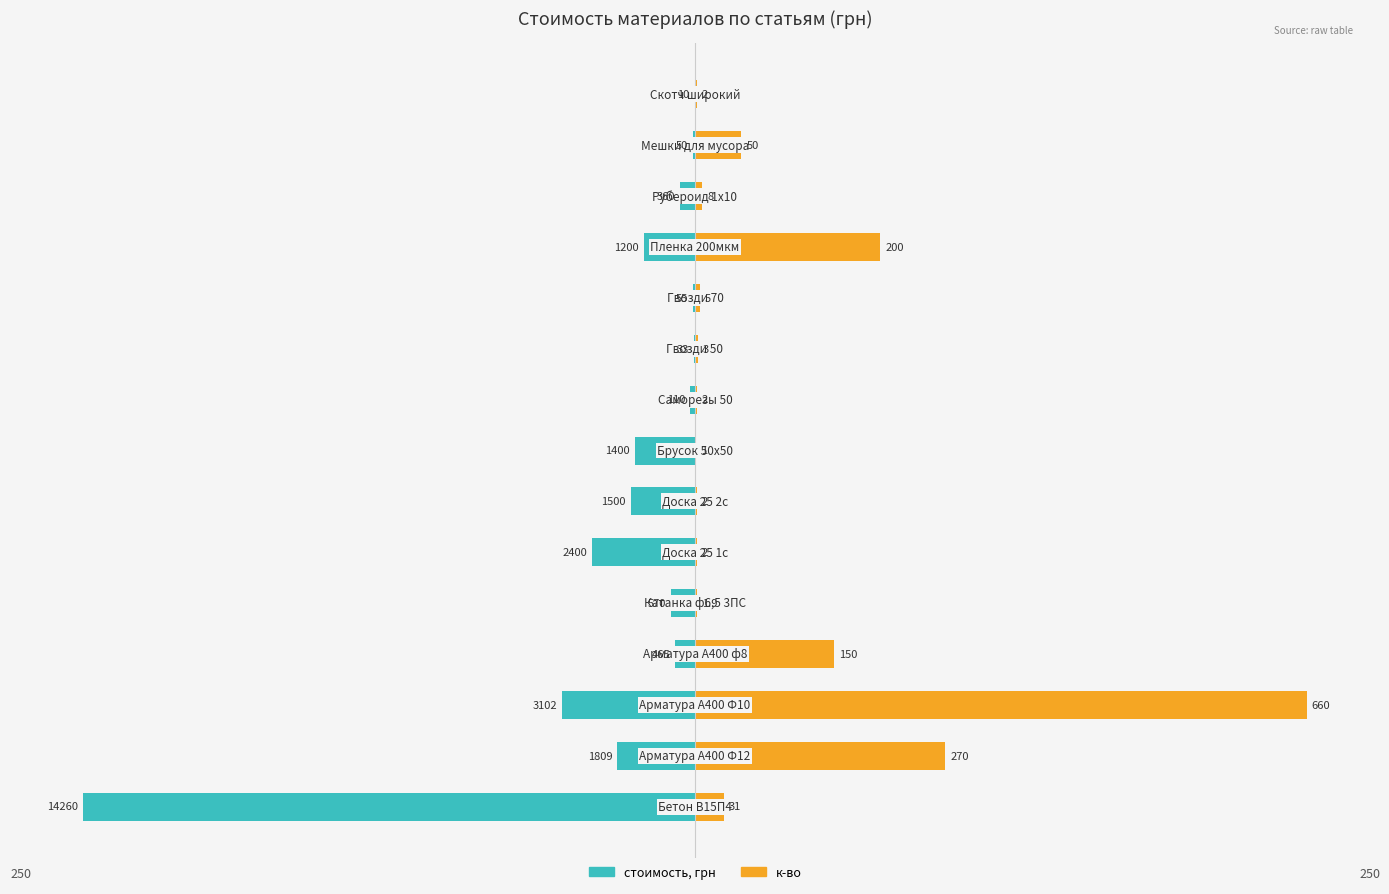

What is the value of the к-во bar at the 9th from the left?

0.8